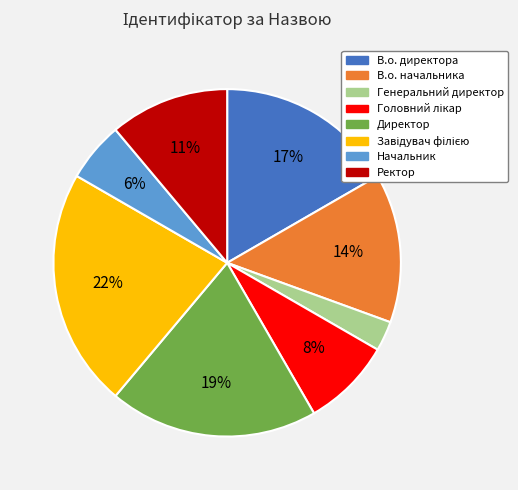

How many slices are in this pie chart?

8